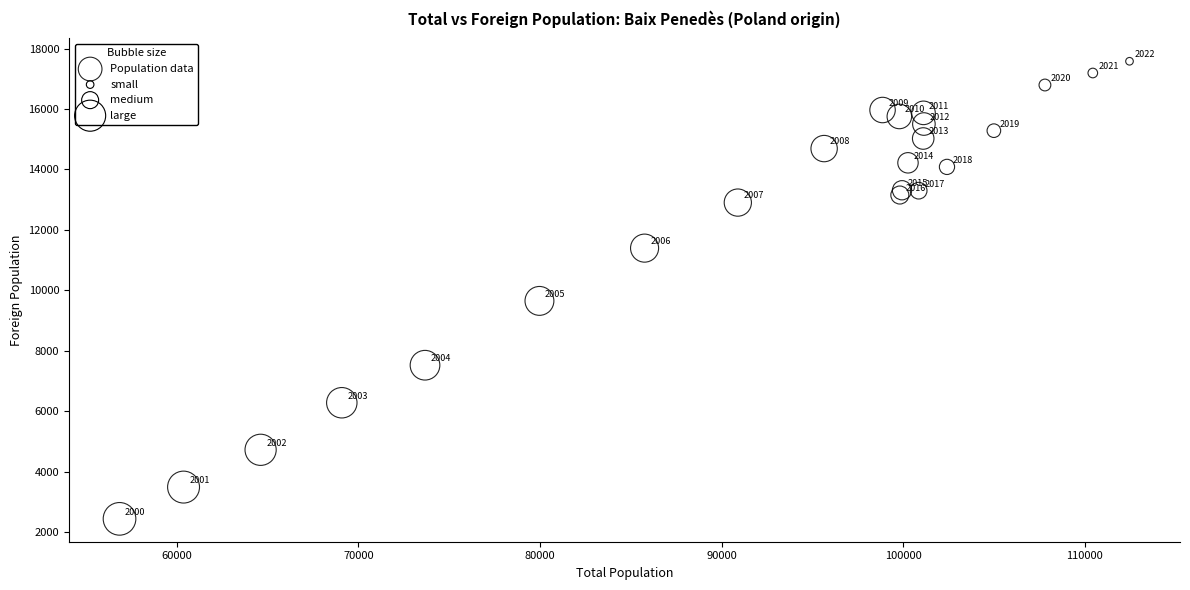

What Y value in the scatter plot is closest to 10012?

9654